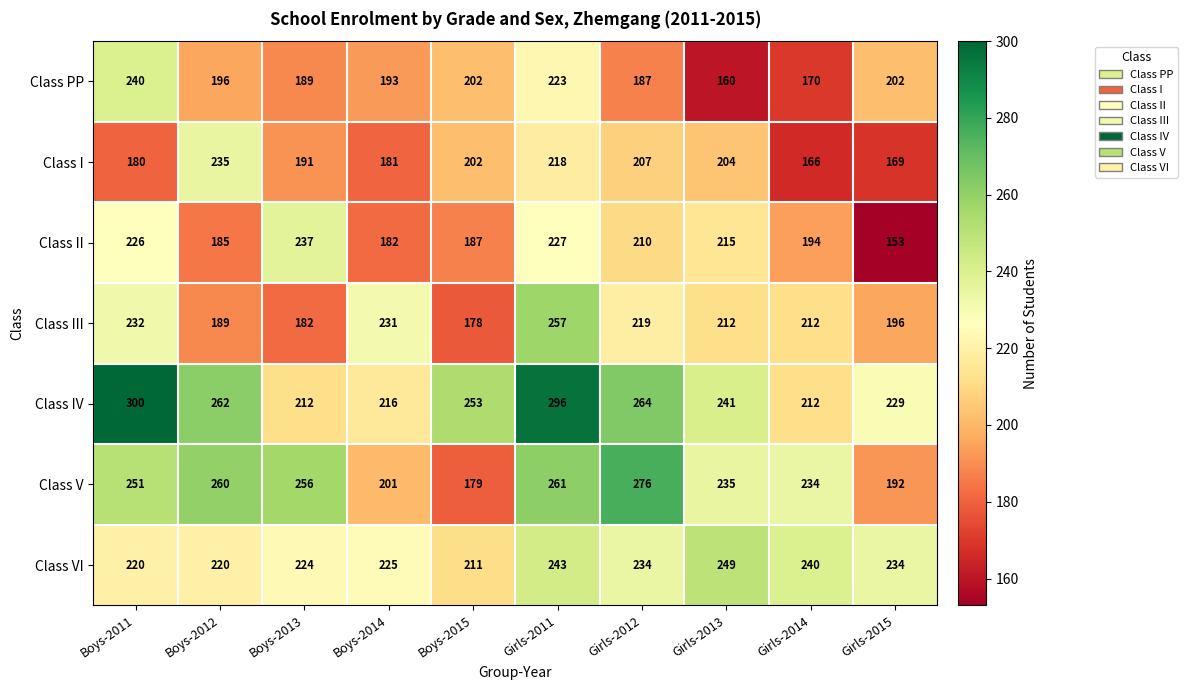

What is the sum of the Class III values at Boys-2015 and Girls-2011?

435